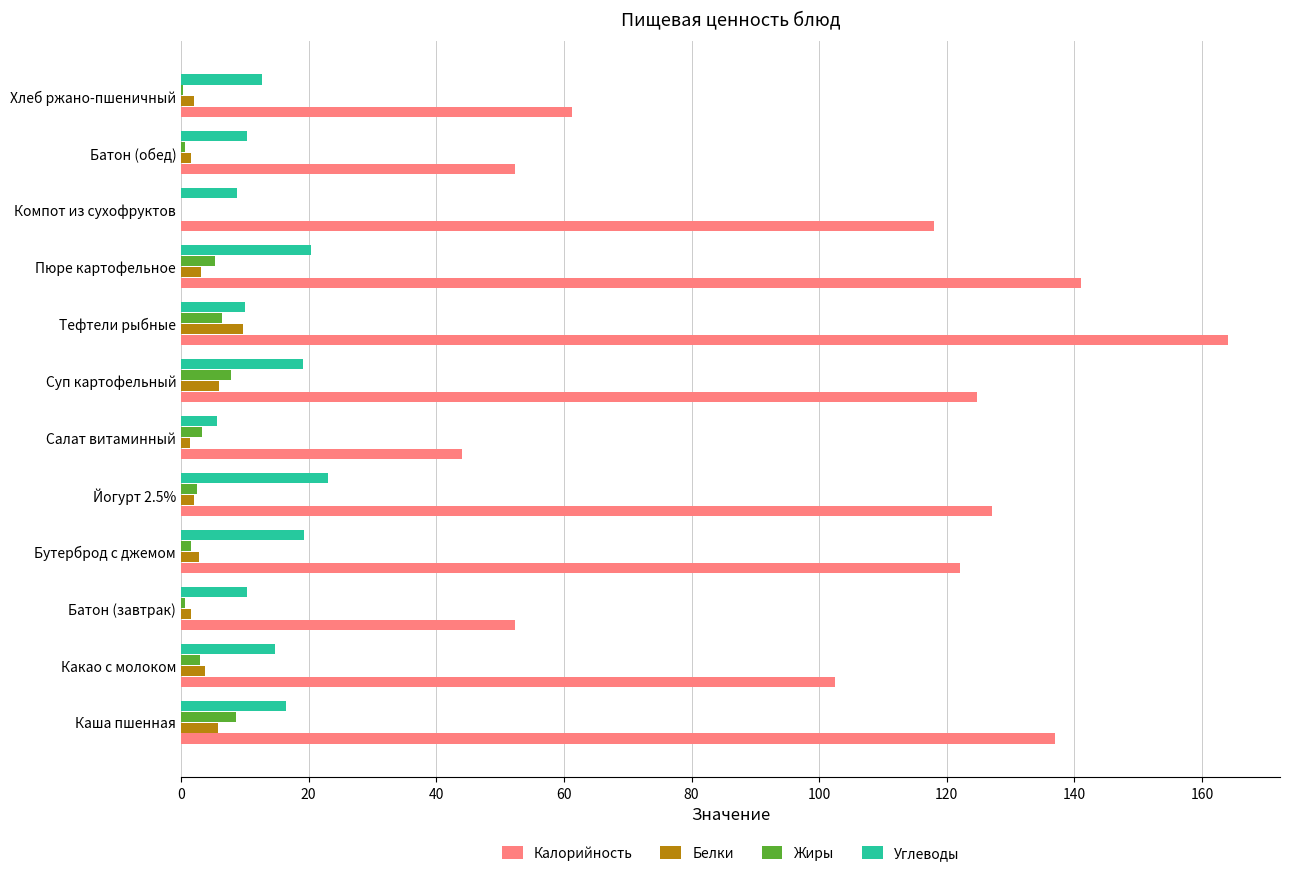

At which category is the sum across all series the highest?

Тефтели рыбные